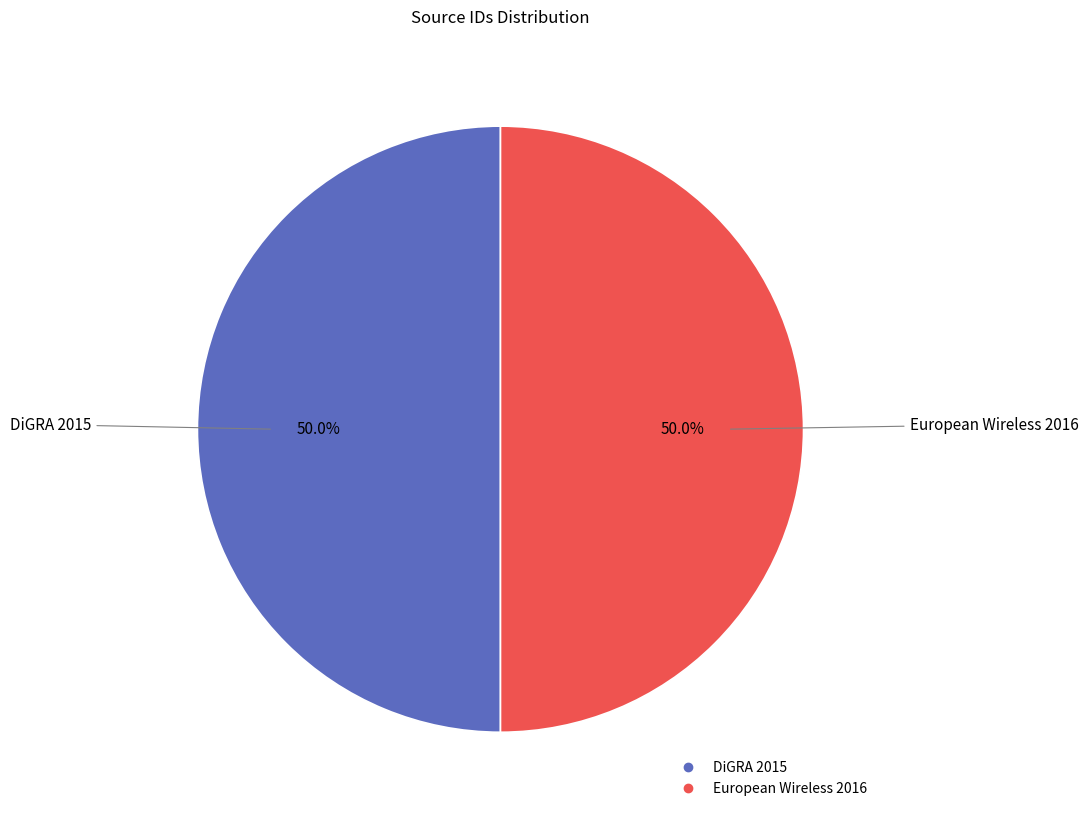

What is the ratio of the value at DiGRA 2015 to the value at European Wireless 2016?

1.0